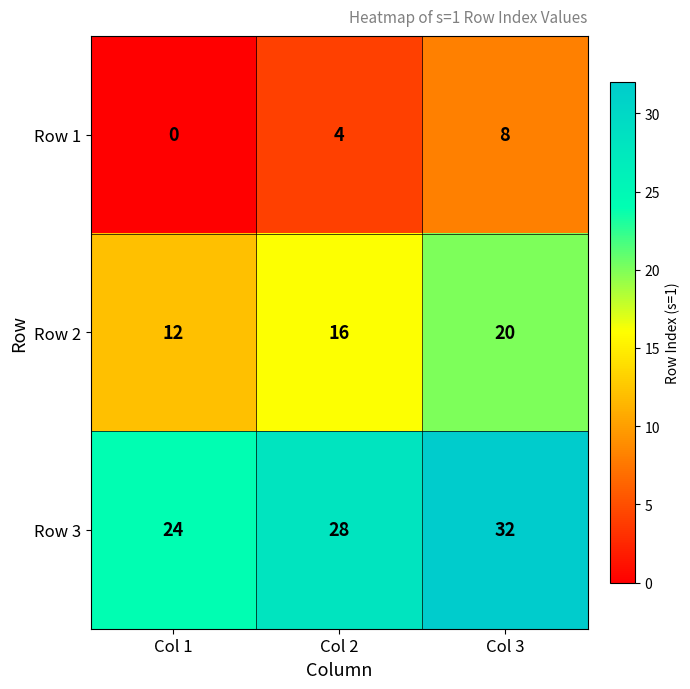

What is the spread (max minus min) of values at Col 1?

24